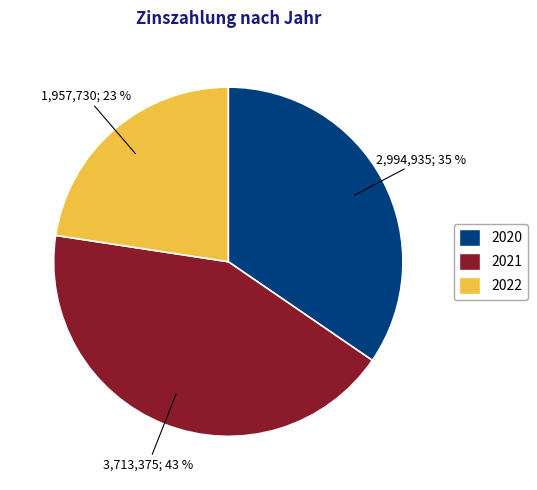

Which has a higher value, 2021 or 2022?

2021